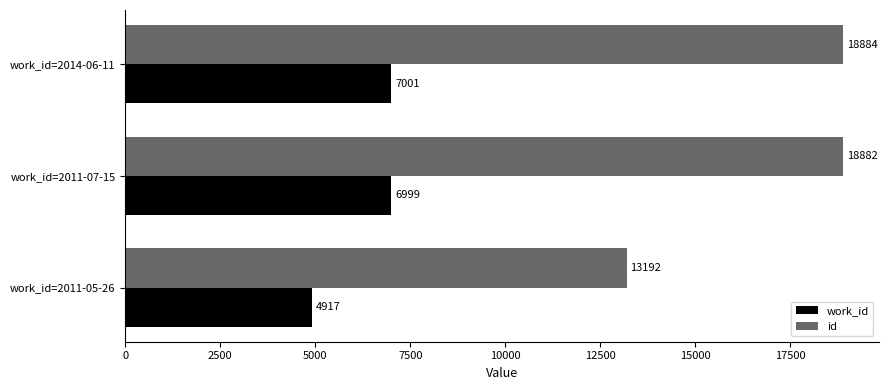

What is the highest value of the id series?

18884